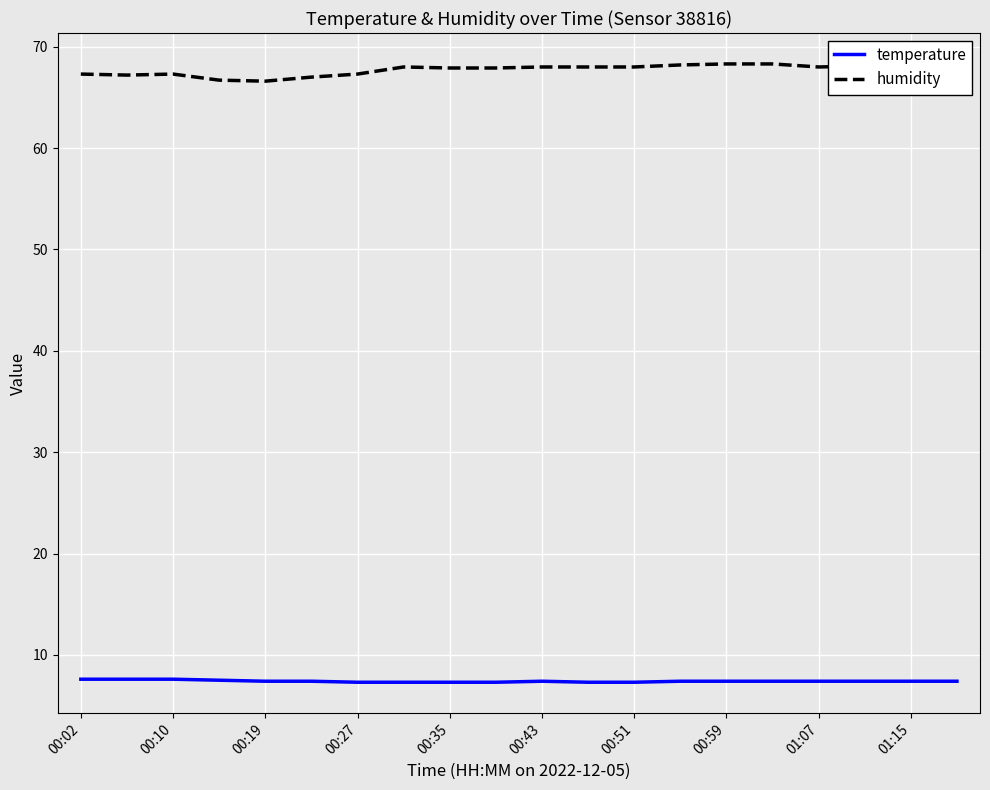

List the series in order of their peak value, lowest first.

temperature, humidity